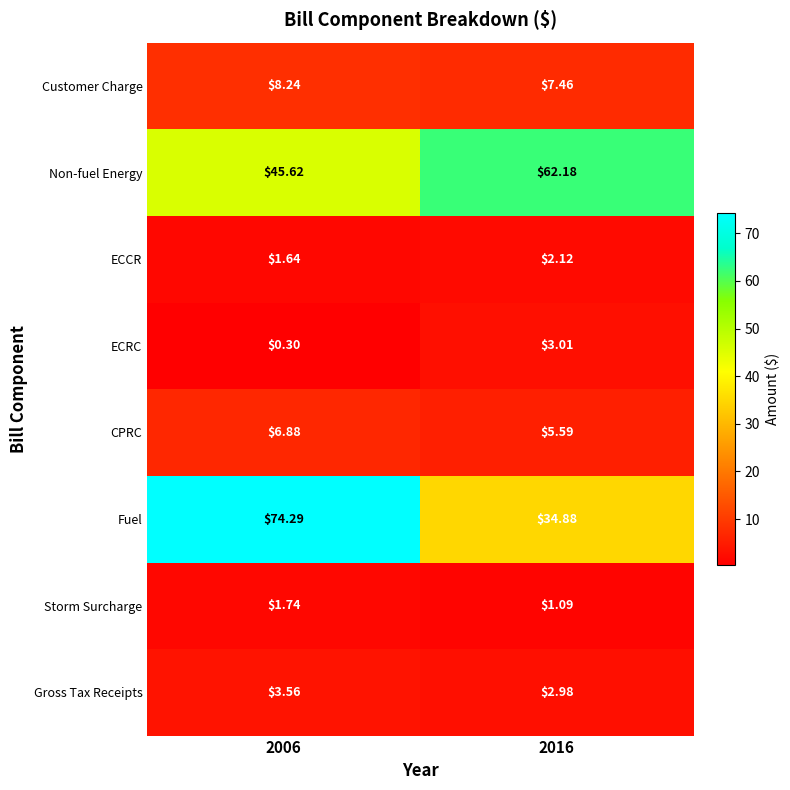

Is the value of CPRC at 2016 greater than the value of Non-fuel Energy at 2016?

No